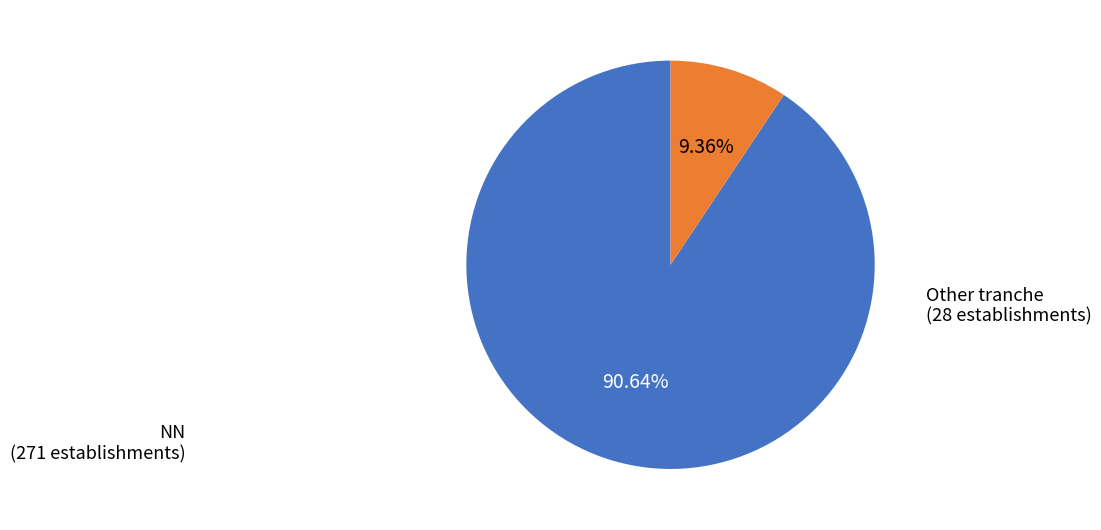

Is there any slice that represents more than half of the pie?

Yes